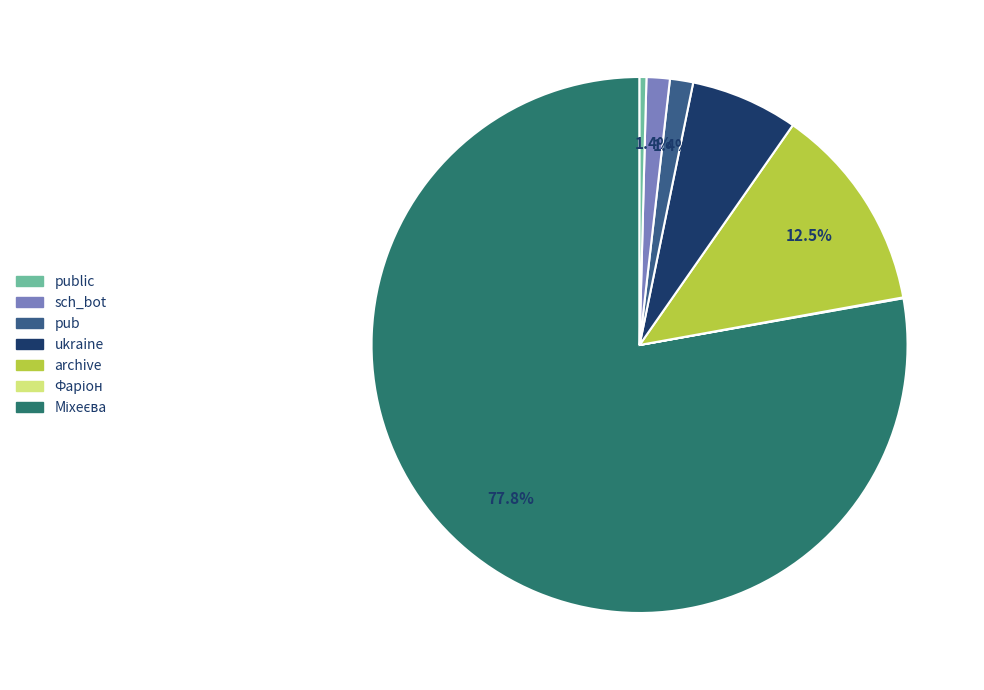

Is there a majority slice in this chart?

Yes